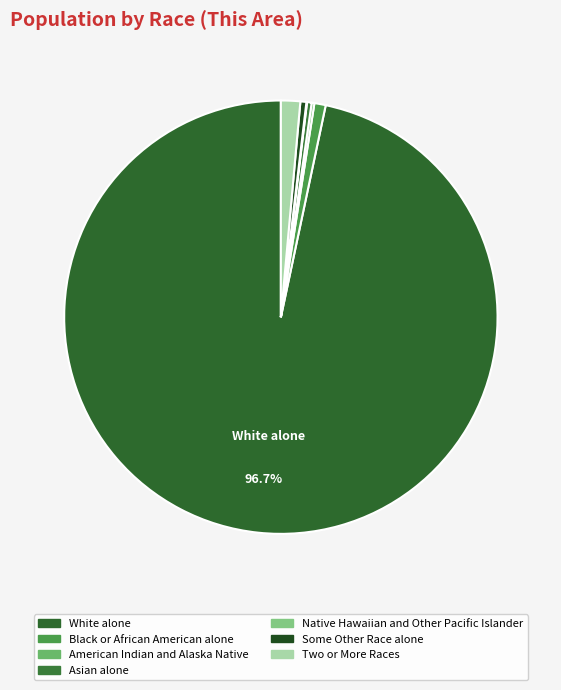

Is it true that Asian alone is 0% of the pie?

True